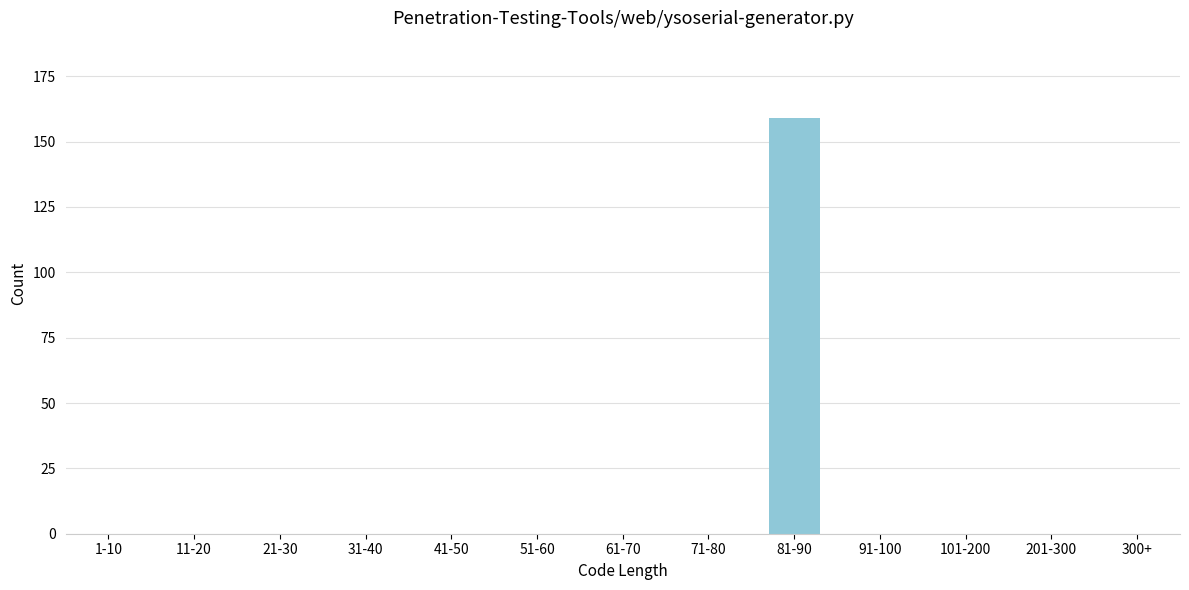

Reading right to left, extract all data points from this chart.

300+=0	201-300=0	101-200=0	91-100=0	81-90=159	71-80=0	61-70=0	51-60=0	41-50=0	31-40=0	21-30=0	11-20=0	1-10=0